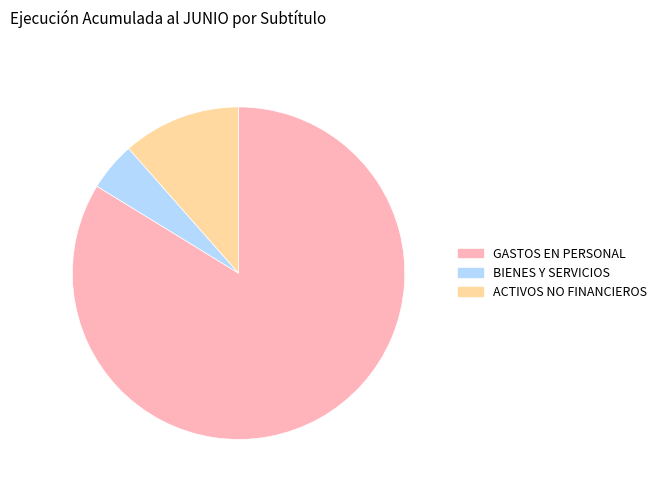

Is there any slice that represents more than half of the pie?

Yes